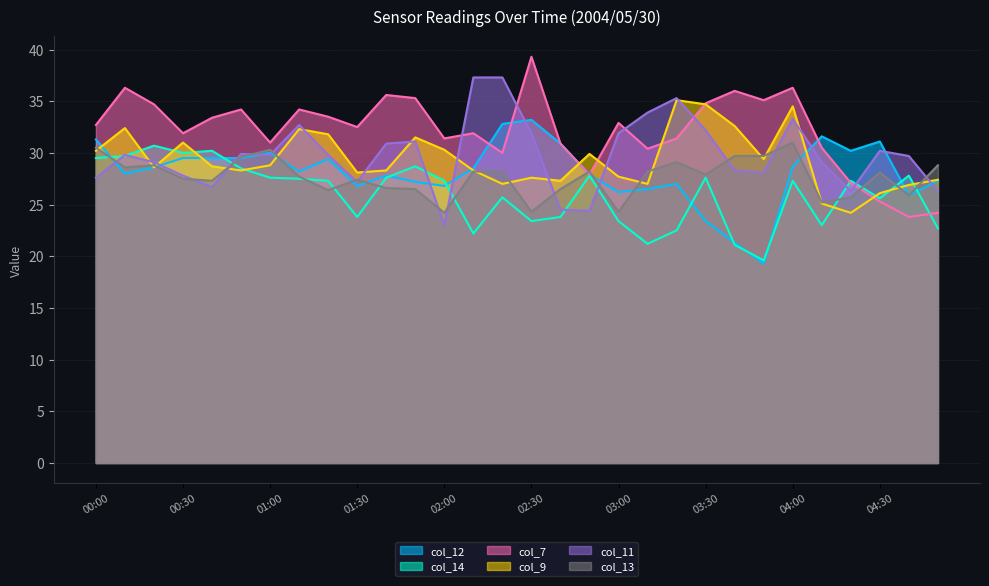

How many lines are shown in the chart?

6